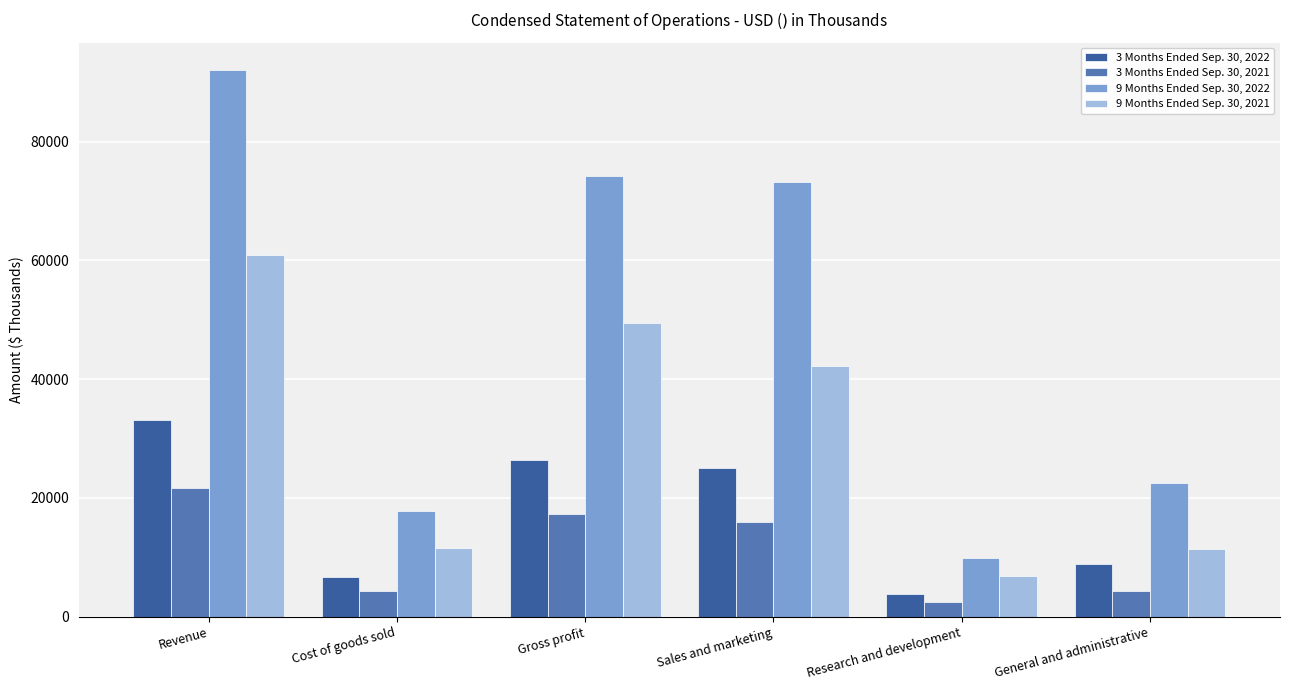

What is the label of the 6th bar from the left?

General and administrative